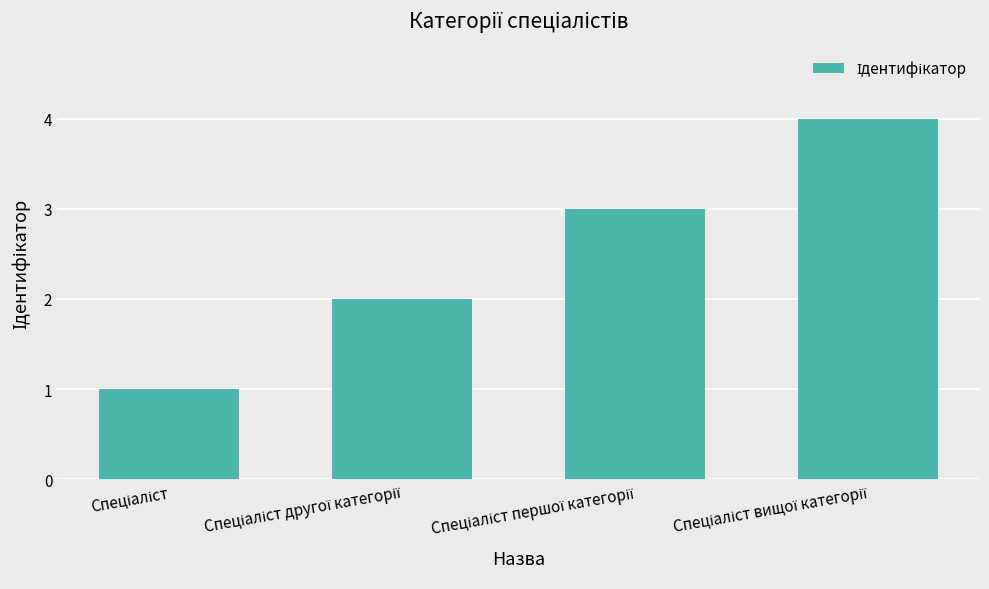

What is the maximum value shown in the chart?

4